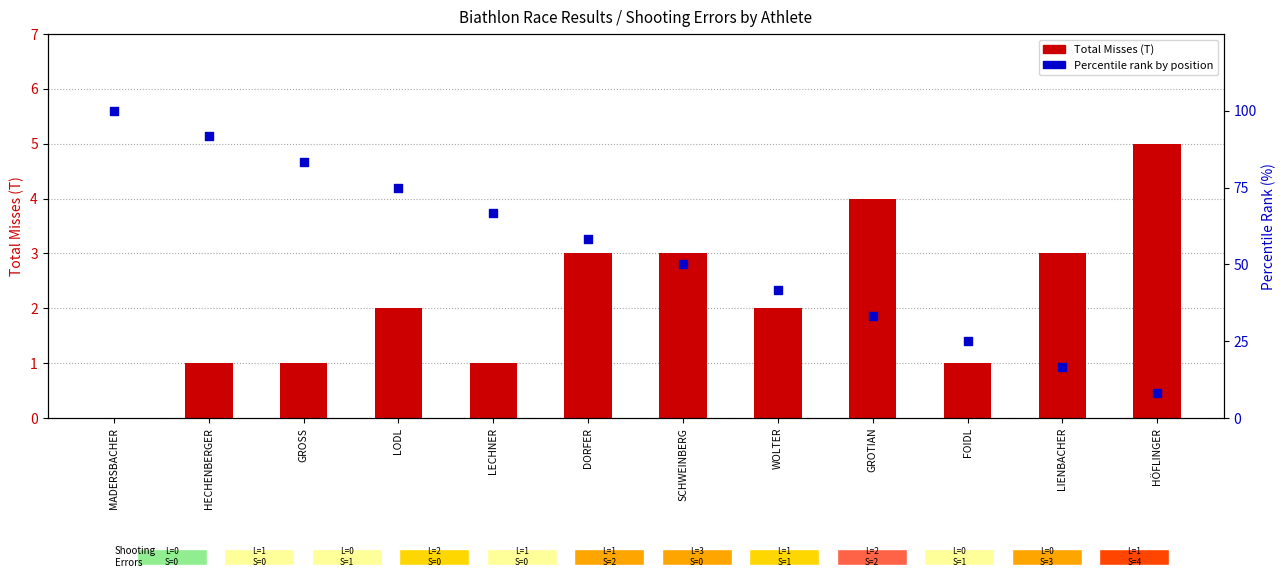

What are all the series names shown in the legend?

Total Misses (T), Percentile Rank